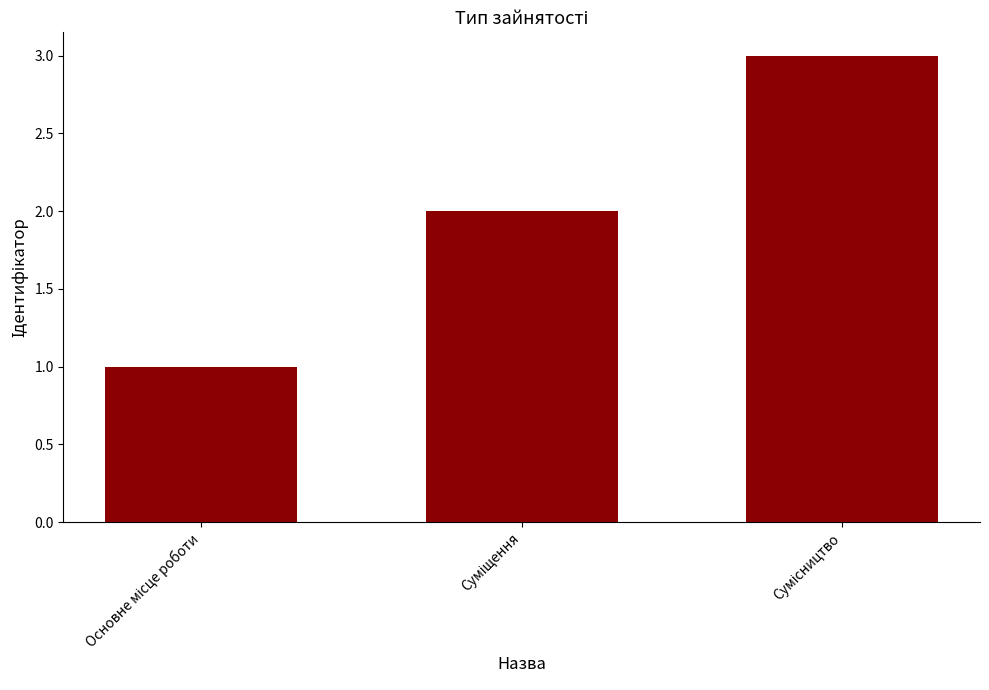

What is the difference between the maximum and second lowest values?

1